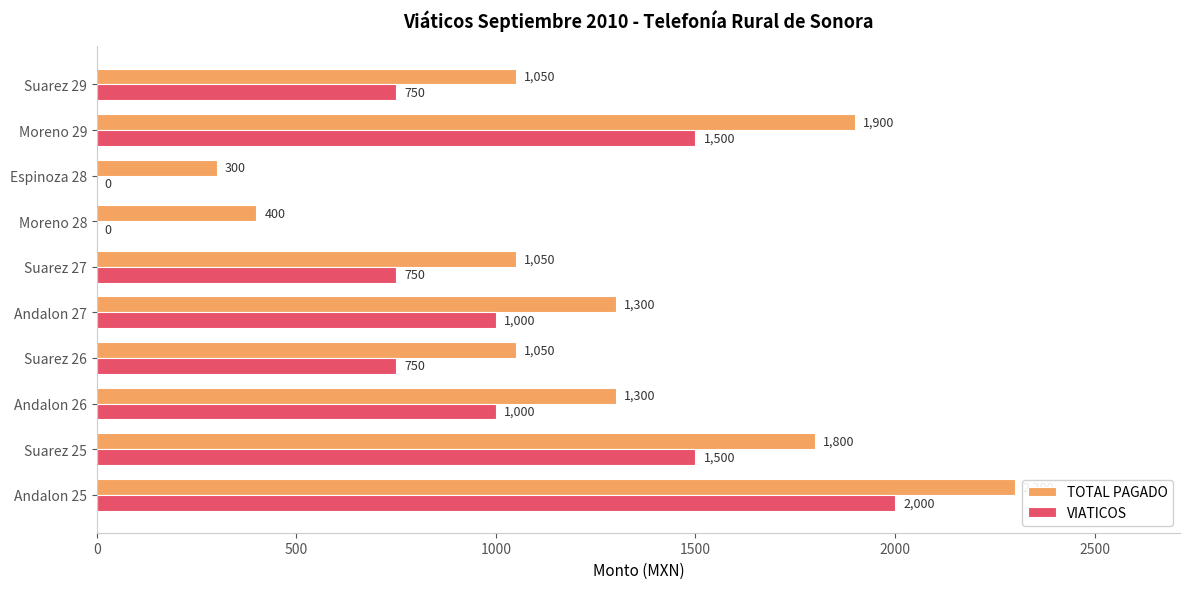

What is the sum of the VIATICOS values at Moreno 28 and Andalon 25?

2000